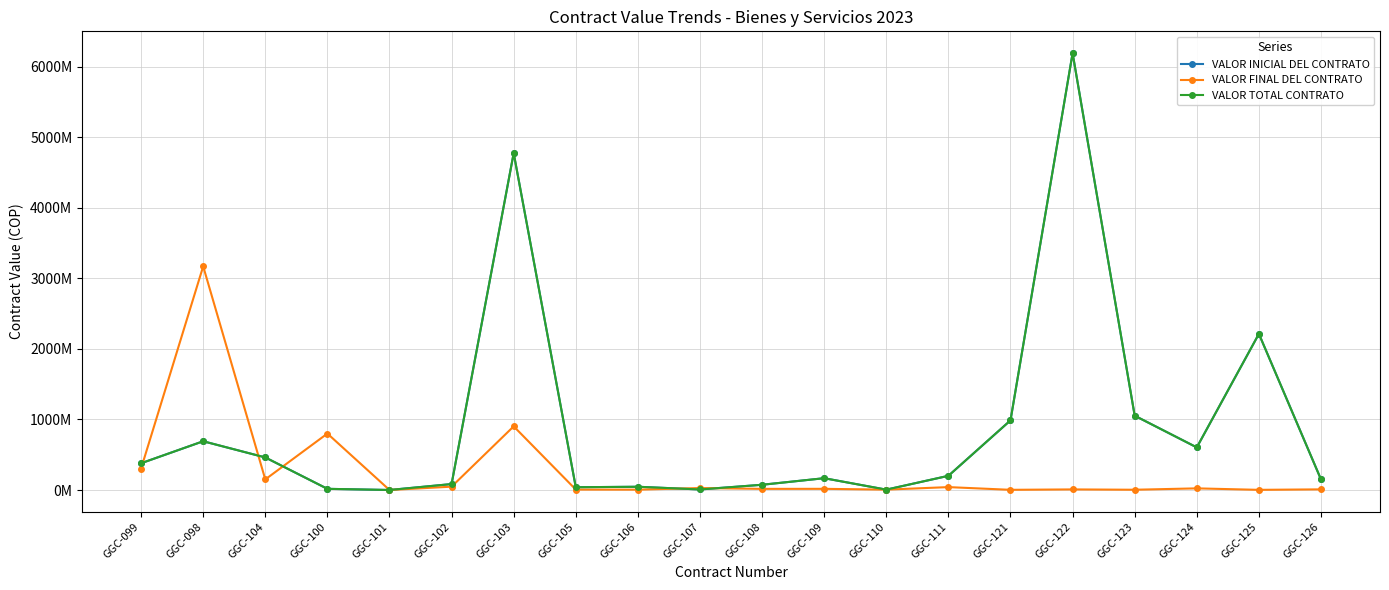

How many data points does each series have?

20